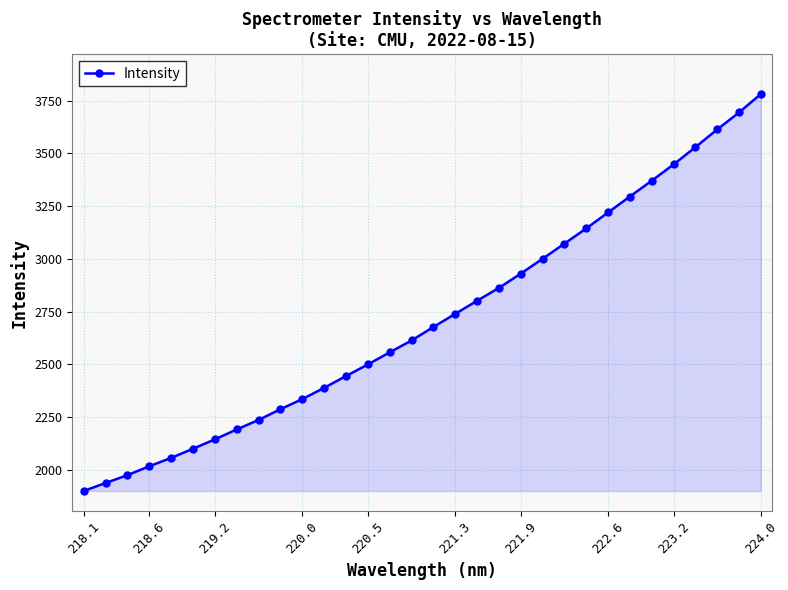

What is the maximum value shown in the chart?

3781.2